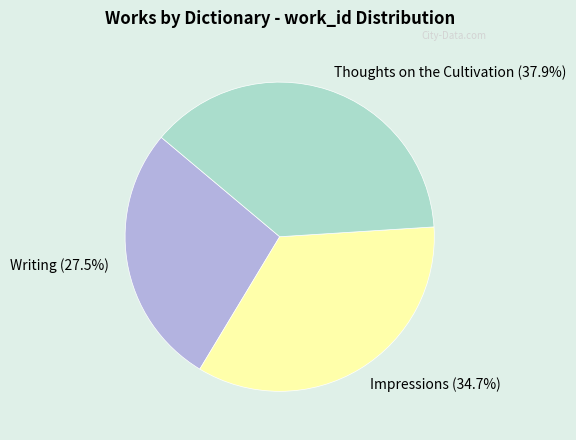

Combined, do Impressions (34.7%) and Writing (27.5%) account for over 50%?

Yes